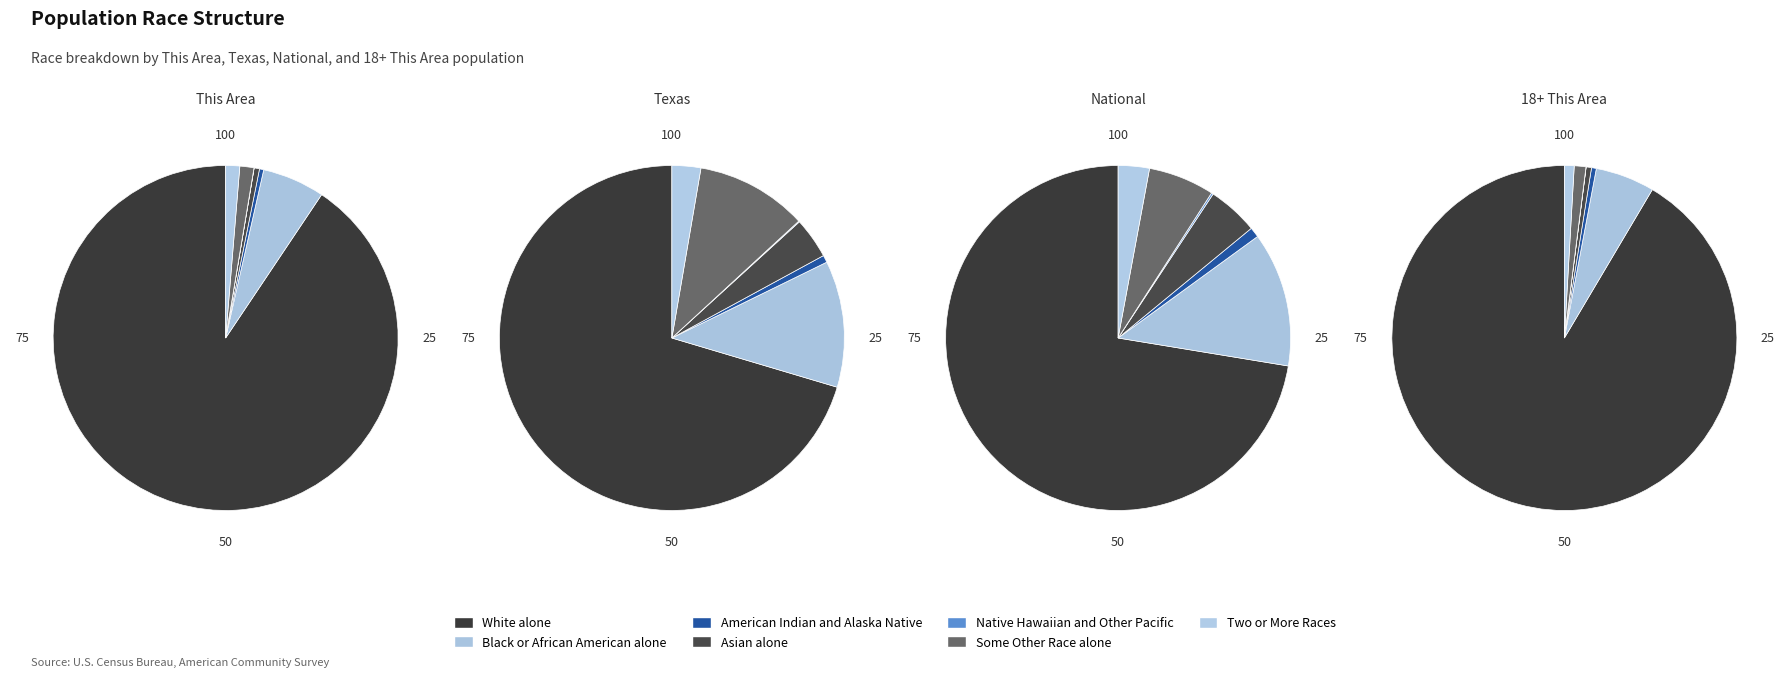

Which slice is the smallest?

Native Hawaiian and Other Pacific